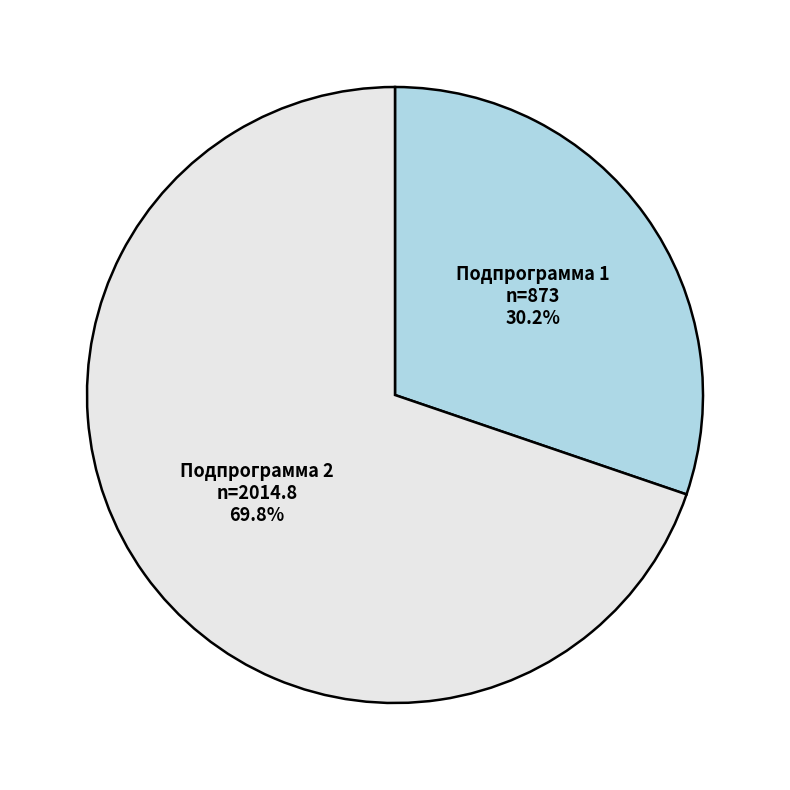

Is it true that Подпрограмма 2 is 70% of the pie?

True